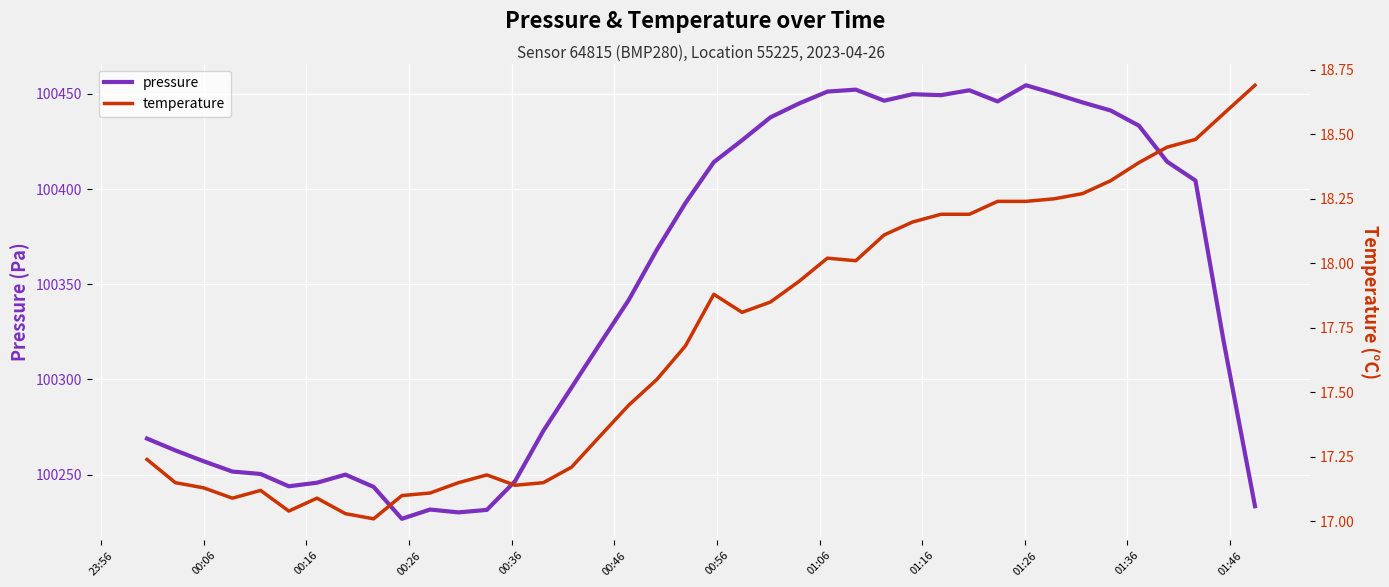

Rank the series by their average value, from highest to lowest.

pressure, temperature